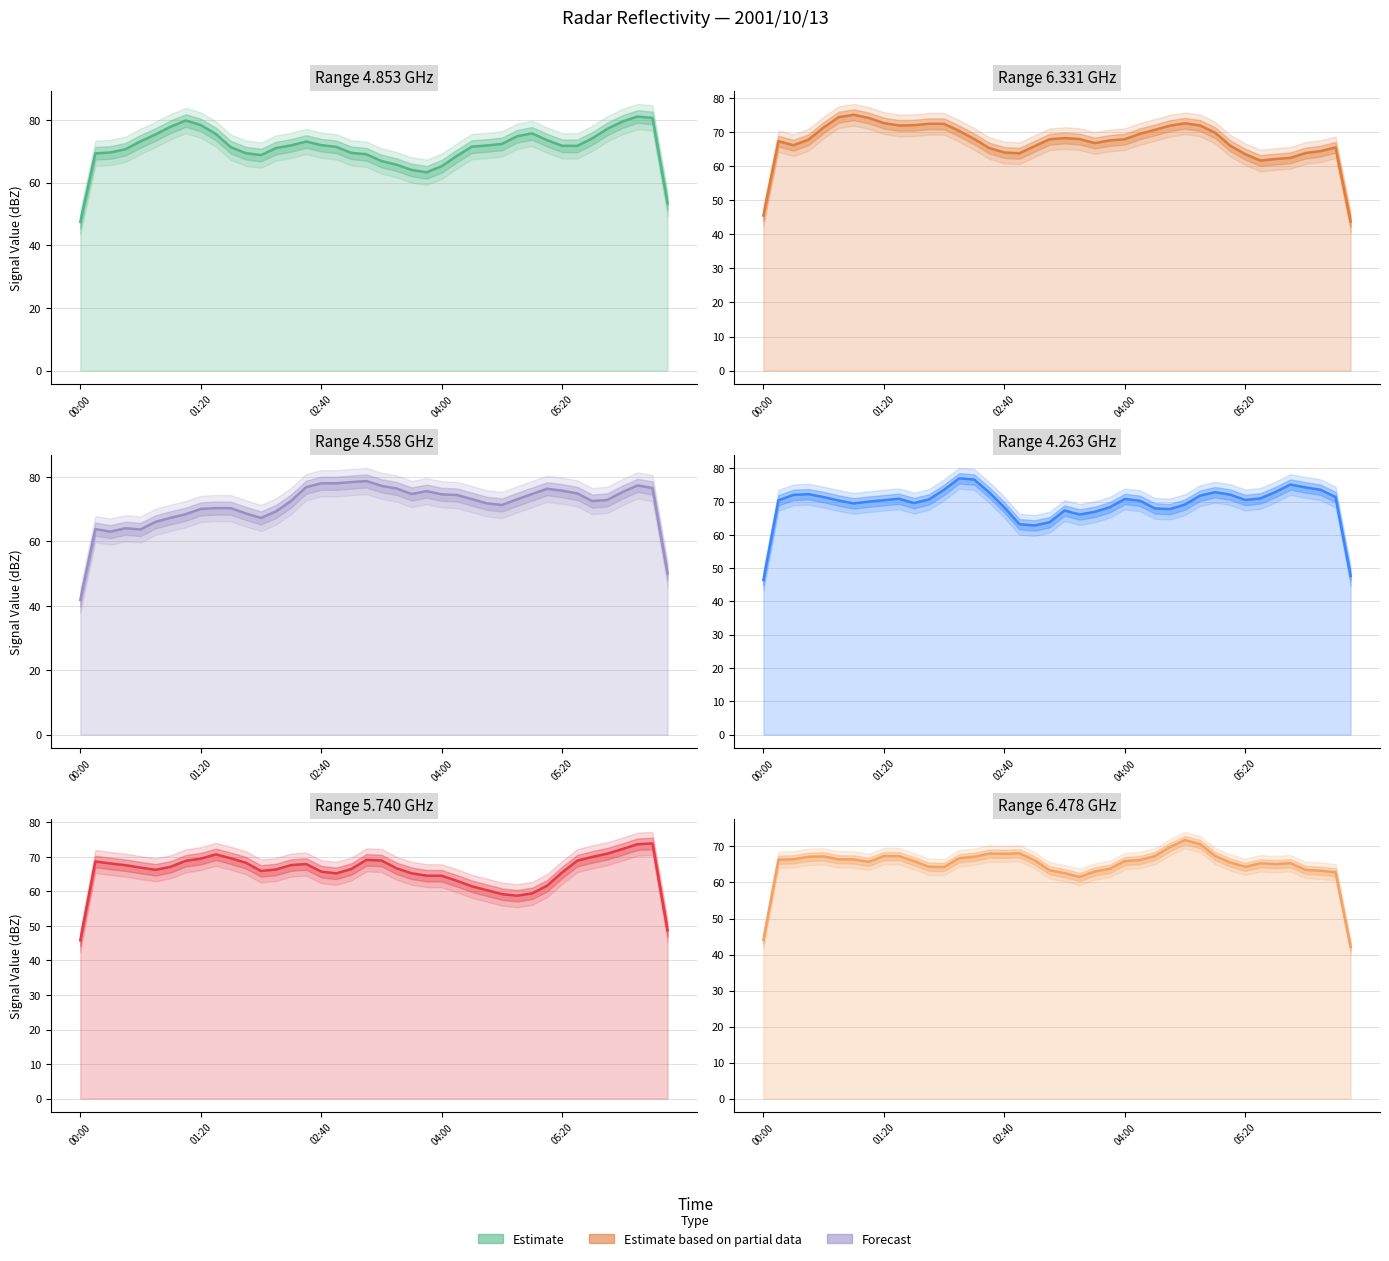

What is the greatest value displayed?

81.1